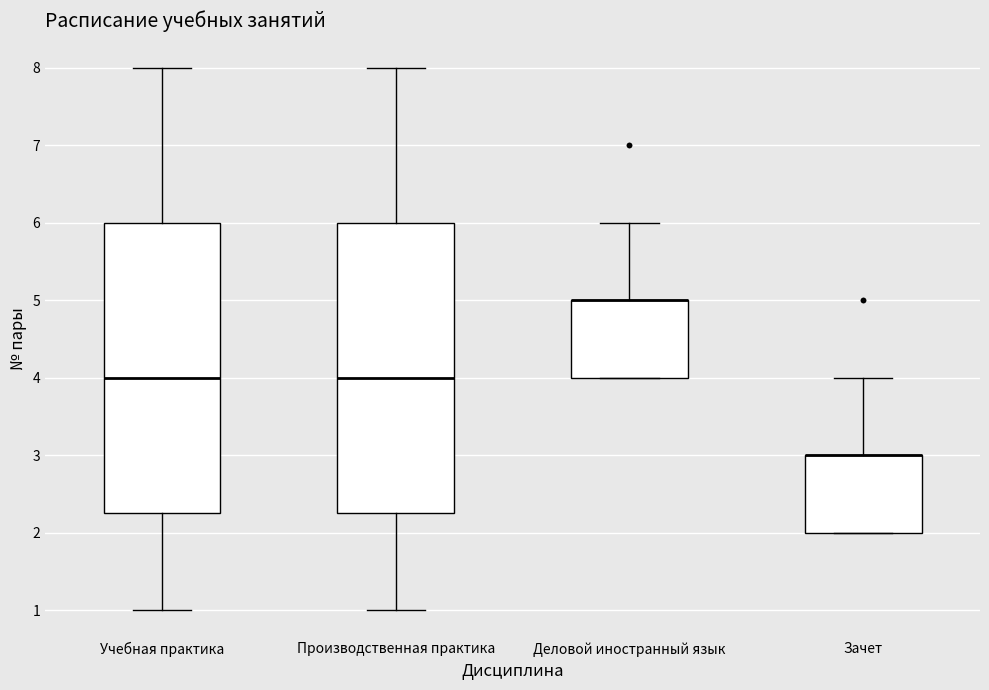

Reading left to right, transcribe this box plot: for each box, give where its median line is, the range the box spans, and where its two whiskers end, as read against the y-axis. The values are not printed on the chart, so give them approximately, as read against the axis.

Учебная практика: median 4.0, box 2.3 to 6.0, whiskers 1.0 to 8.0
Производственная практика: median 4.0, box 2.3 to 6.0, whiskers 1.0 to 8.0
Деловой иностранный язык: median 5.0 (drawn on the box's upper edge), box 4.0 to 5.0, whiskers 4.0 to 6.0
Зачет: median 3.0 (drawn on the box's upper edge), box 2.0 to 3.0, whiskers 2.0 to 4.0